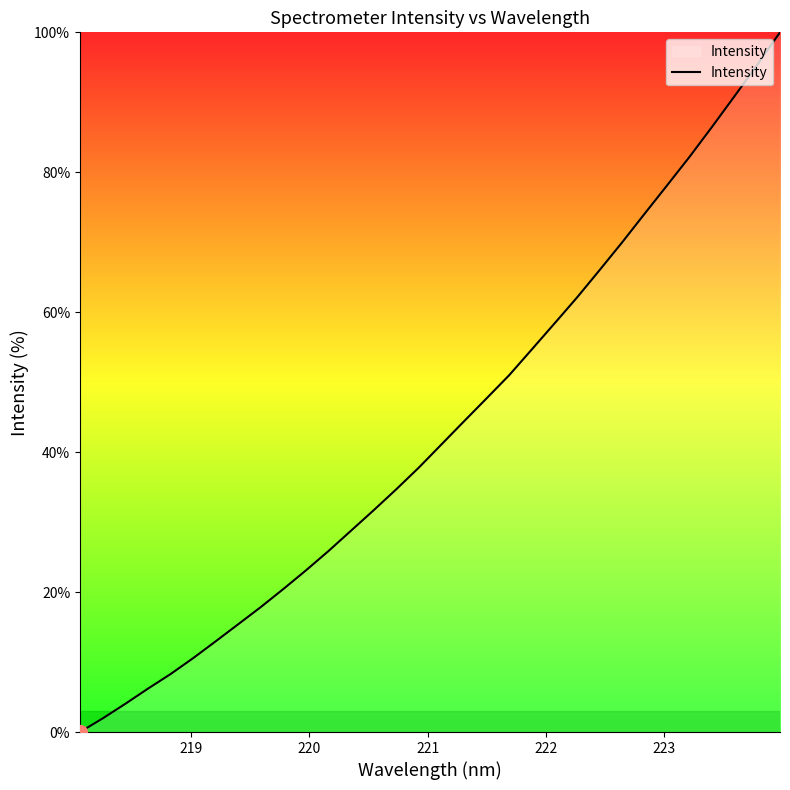

What is the greatest value displayed?

100.0